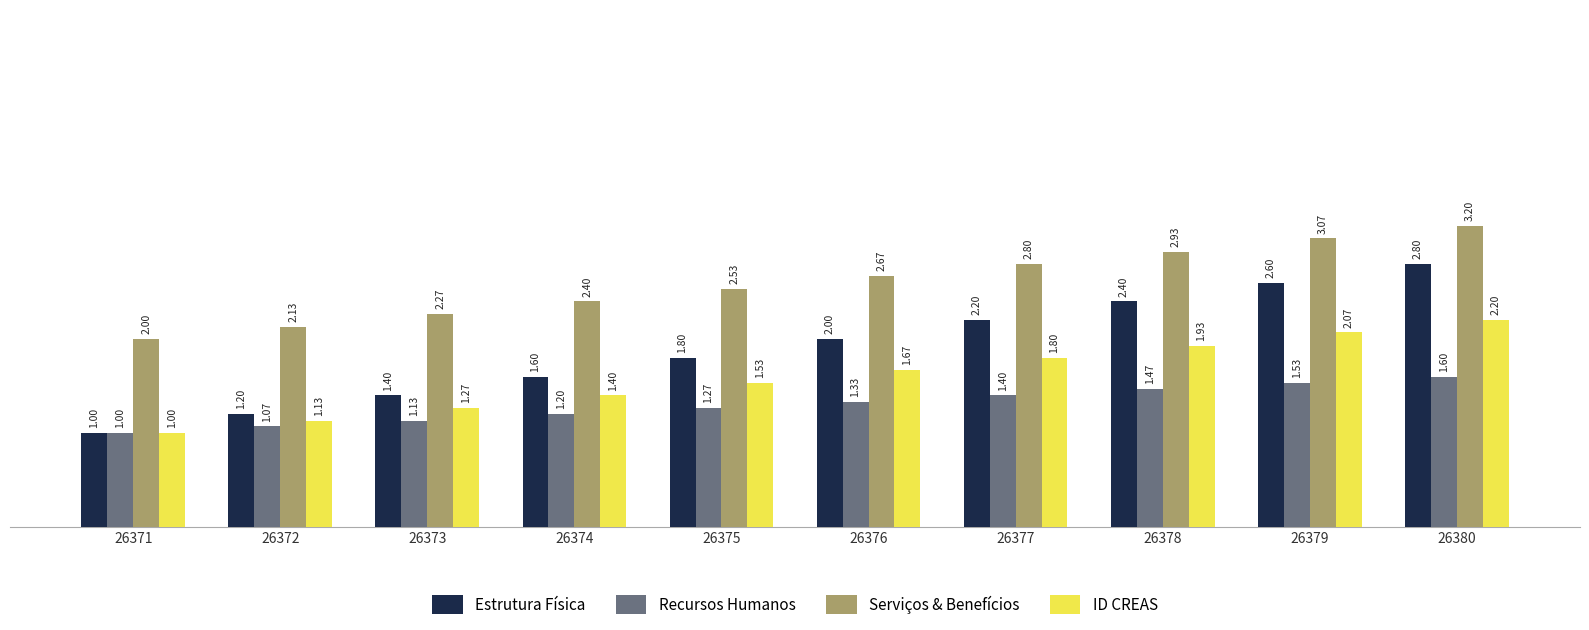

What is the difference between the maximum and second lowest values in the Recursos Humanos series?

0.5